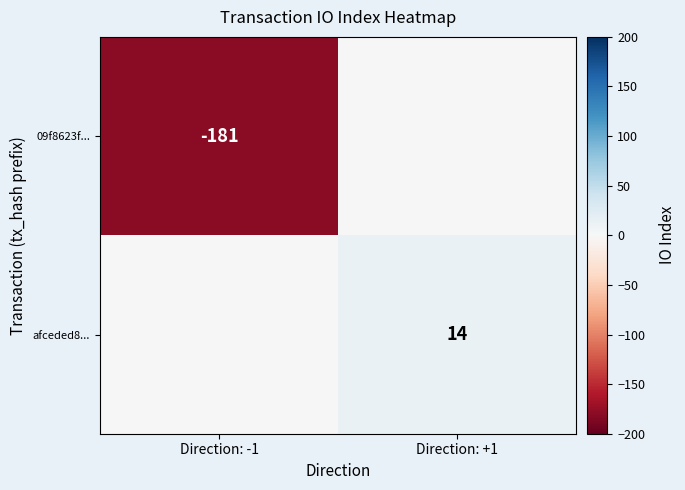

Is it true that 09f8623f... equals -47 at Direction: -1?

False